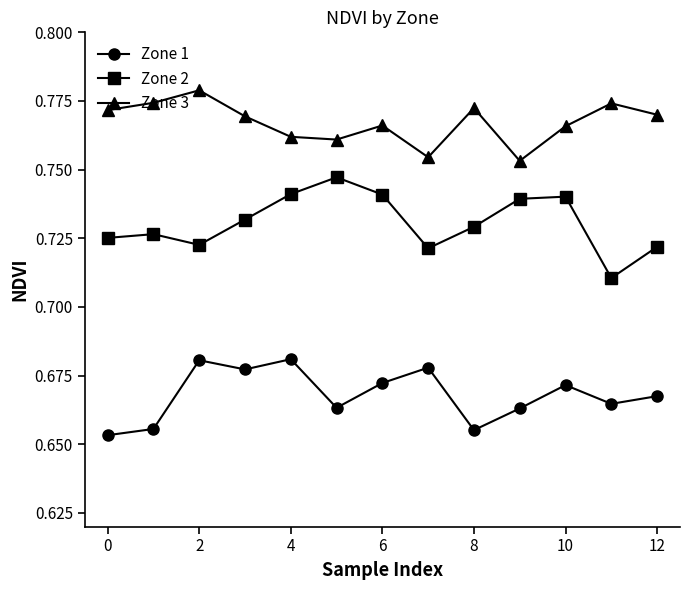

Which series has the largest total across all categories?

Zone 3